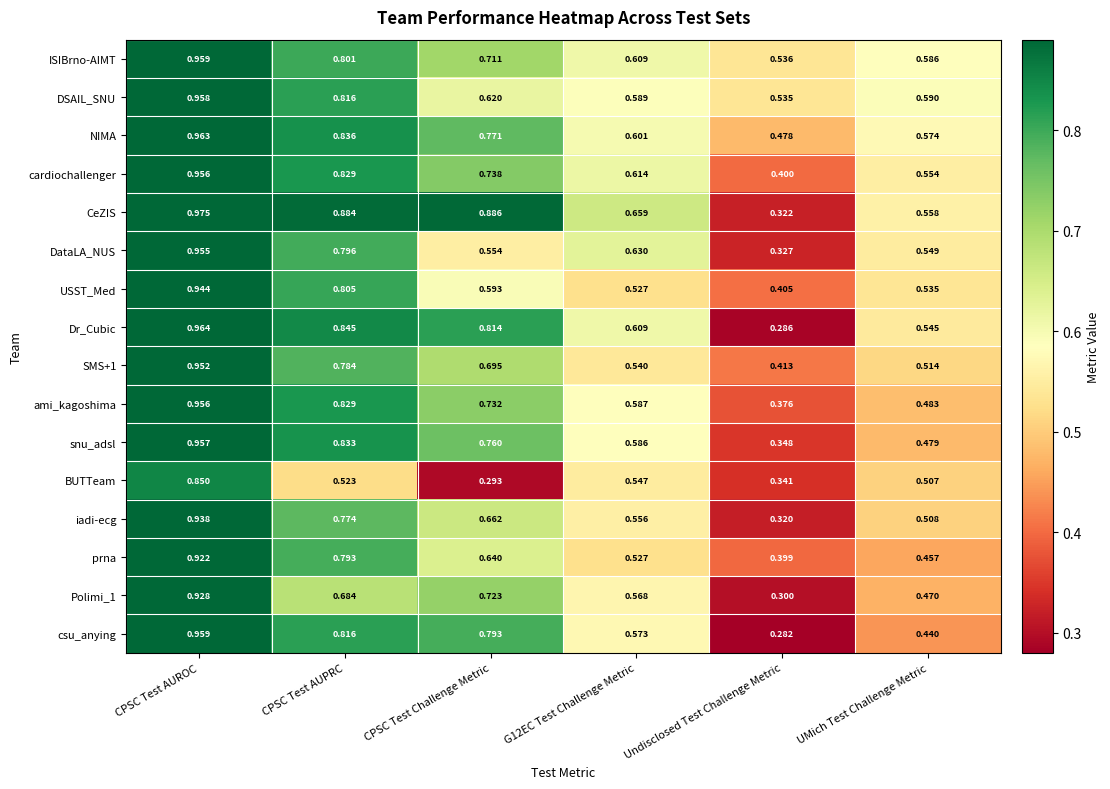

Which series has the largest total across all categories?

CeZIS